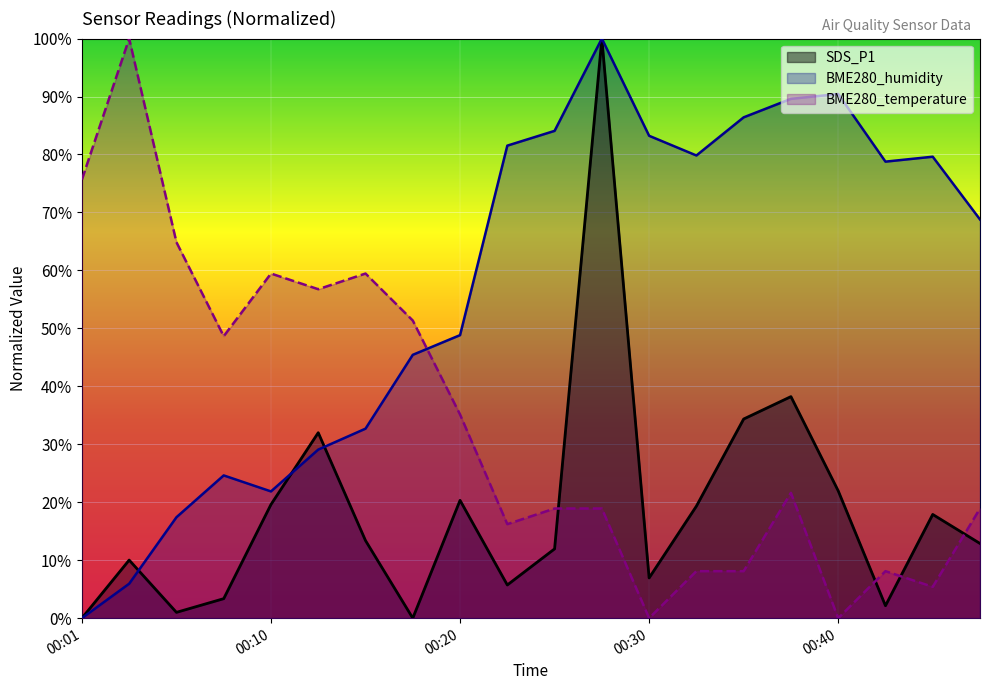

What is the maximum value shown in the chart?

100.0